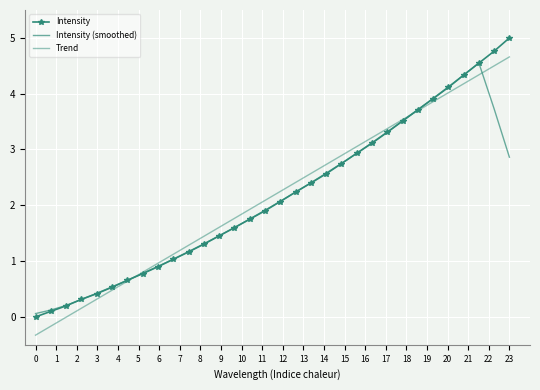

How many values in Trend are below zero?

3